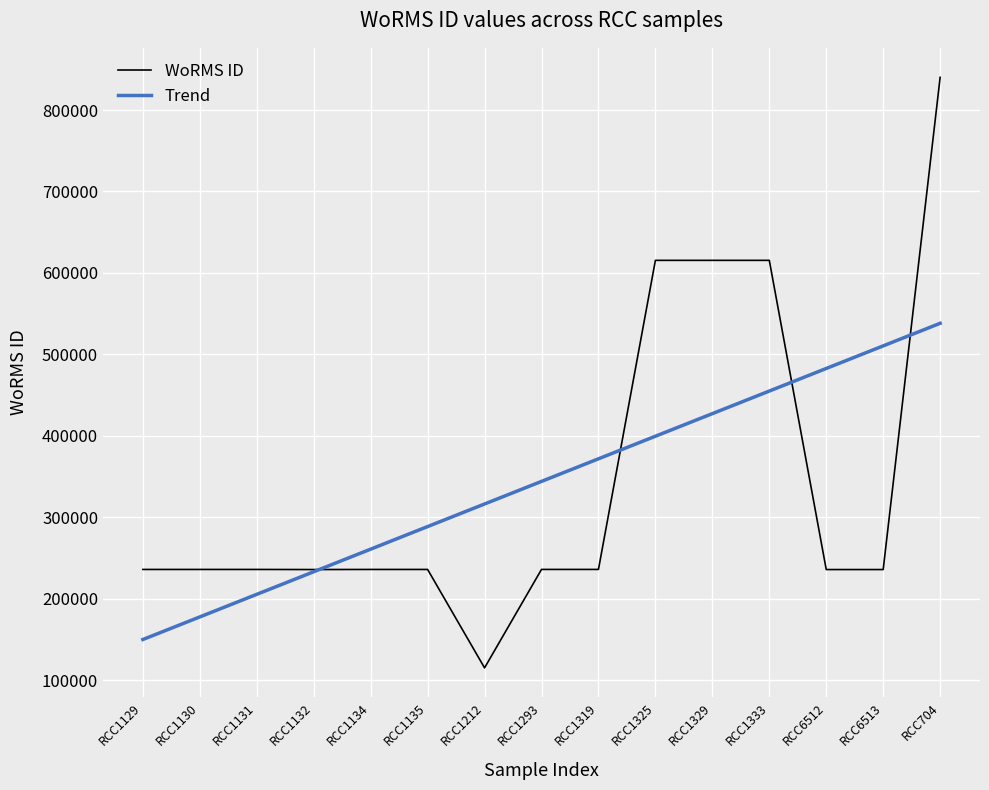

What value does the WoRMS ID series have at RCC1129?

235923.0